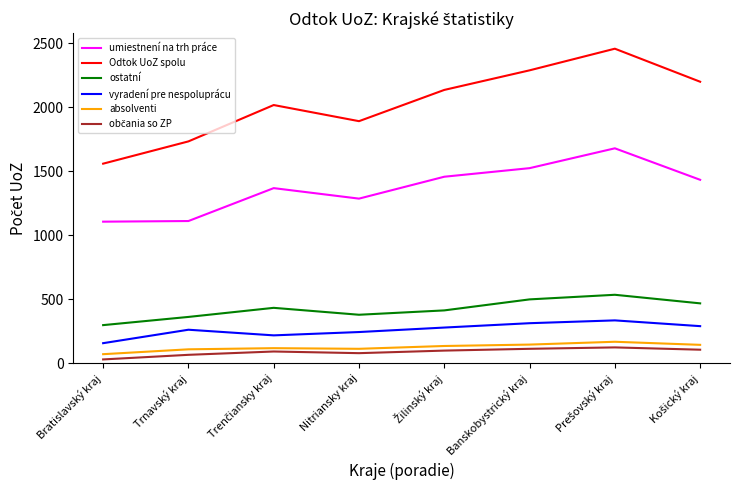

What is the difference between the second highest and minimum values in the umiestnení na trh práce series?

418